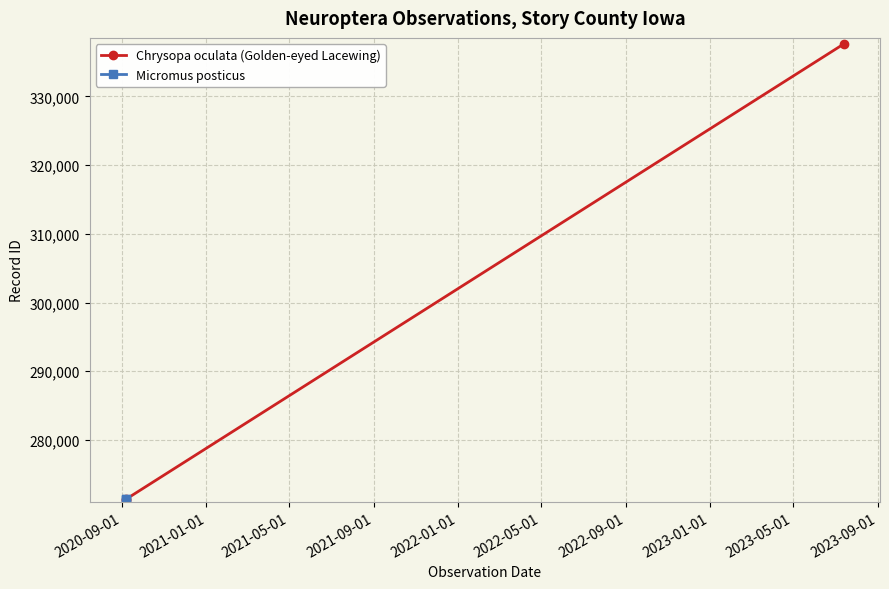

What is the value of the Chrysopa oculata (Golden-eyed Lacewing) point at the 3rd from the left?

337643